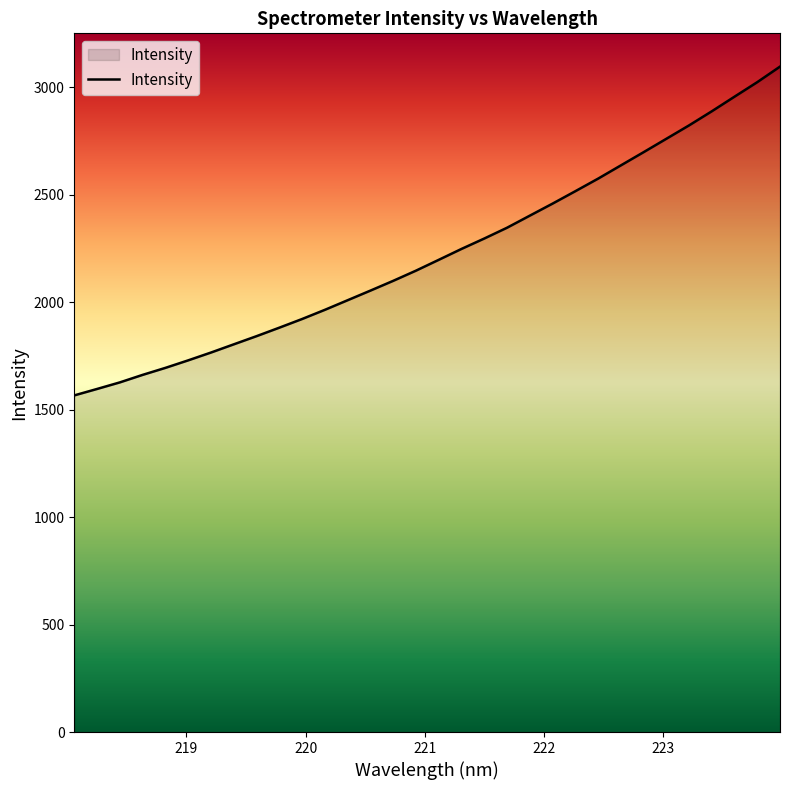

What is the maximum value shown in the chart?

3095.3